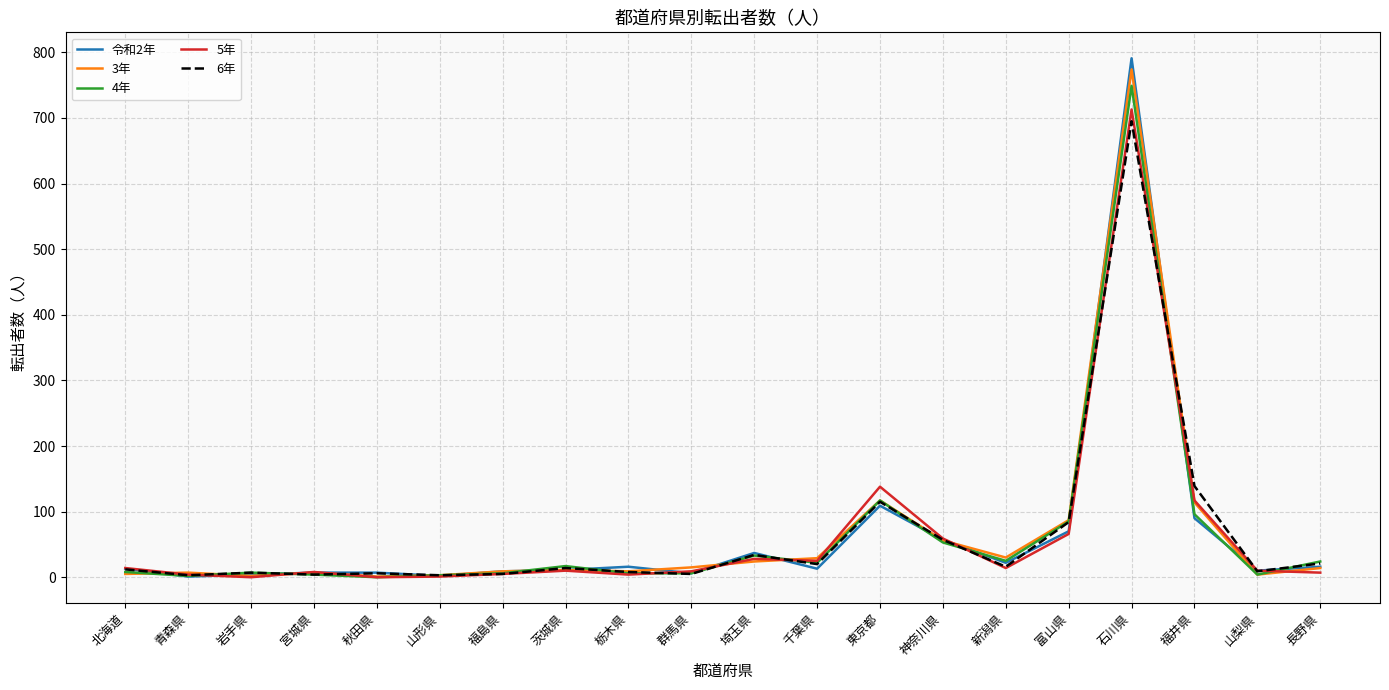

What is the approximate value of 5年 at 富山県, to the nearest 50?

50